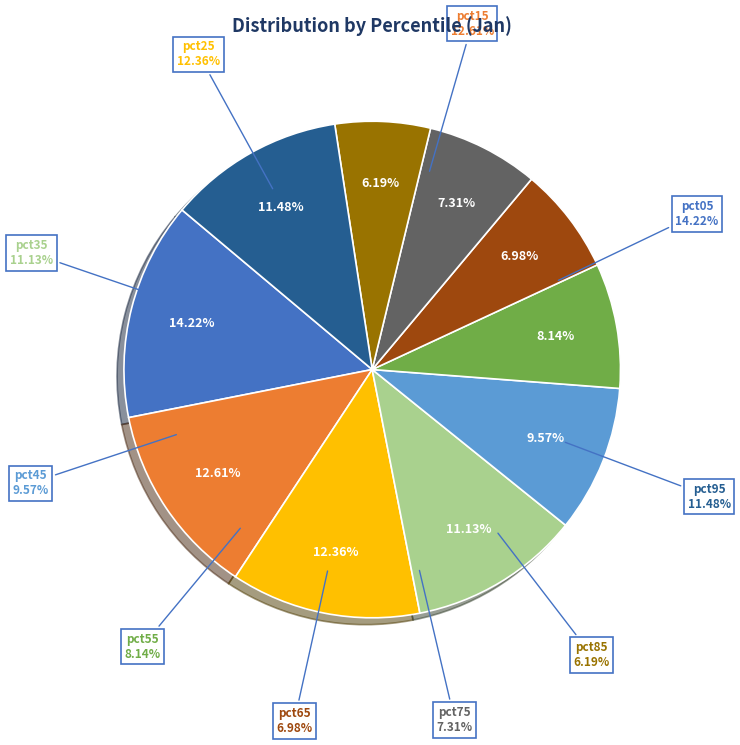

True or false: pct25 accounts for 26% of the total.

False